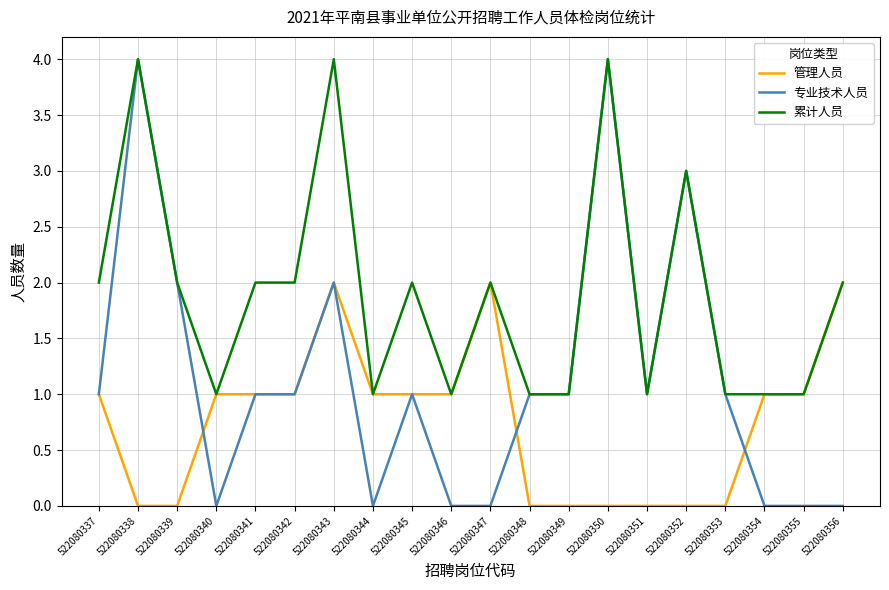

After their last crossing, which series has the higher values: 专业技术人员 or 管理人员?

管理人员